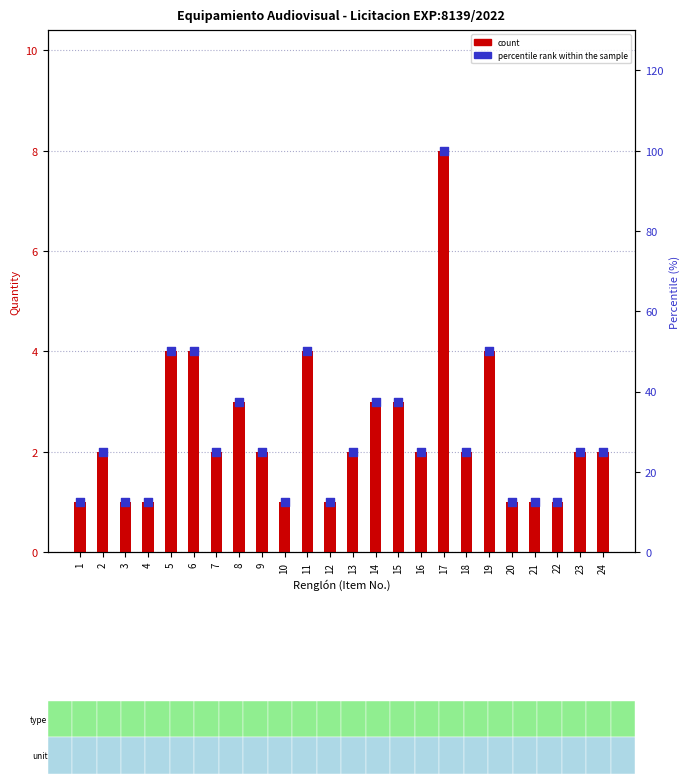

Which series contains the highest Y value?

percentile rank within the sample